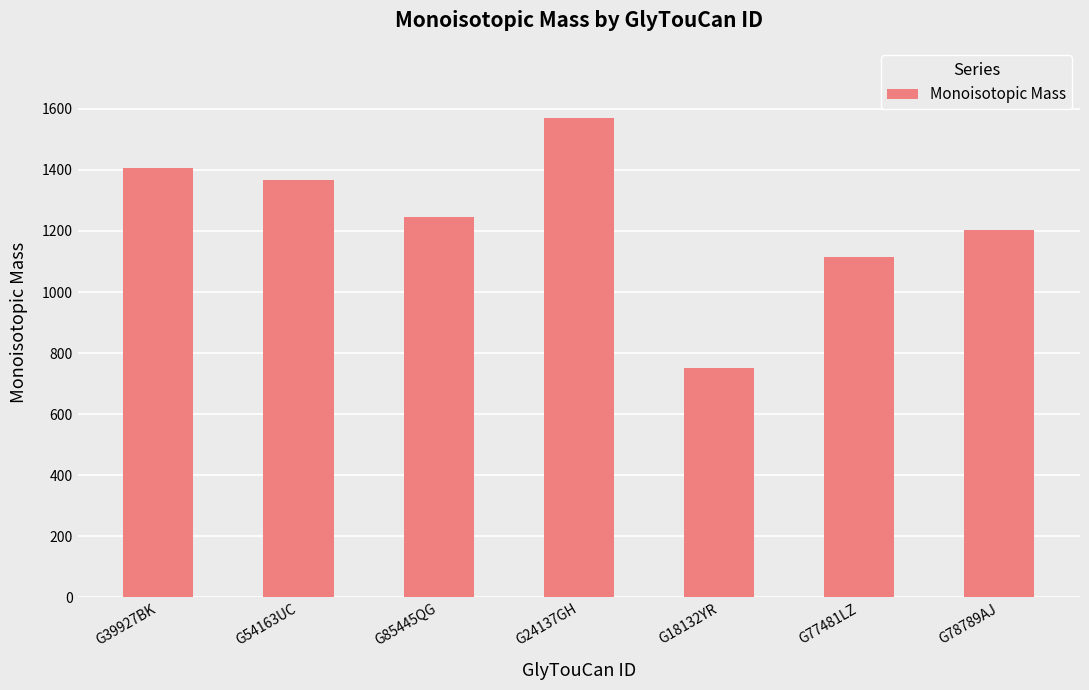

The chart shows a value of 921.1 at G24137GH. True or false?

False